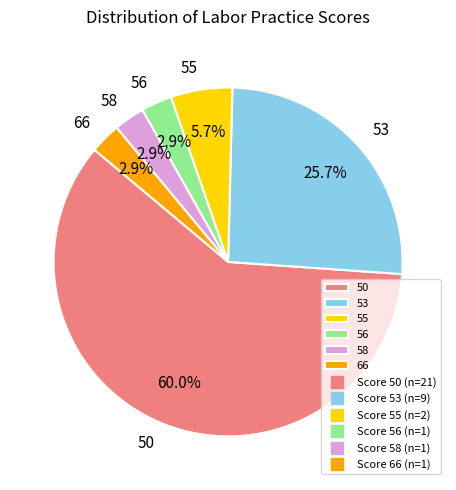

Which has a higher value, 53 or 56?

53